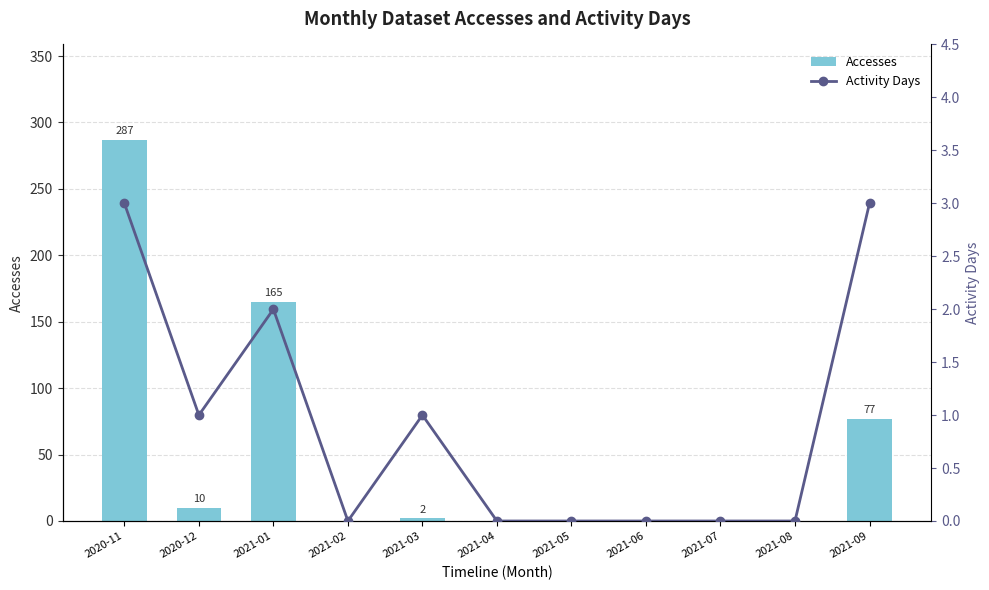

Is the value of Activity Days at 2021-02 greater than the value of Accesses at 2021-04?

No